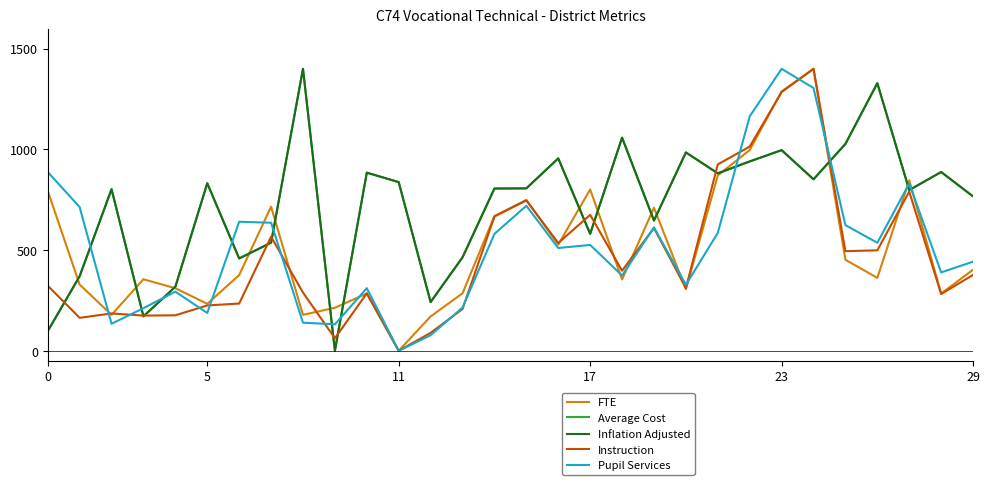

What is the average value of the Average Cost series?

724.3